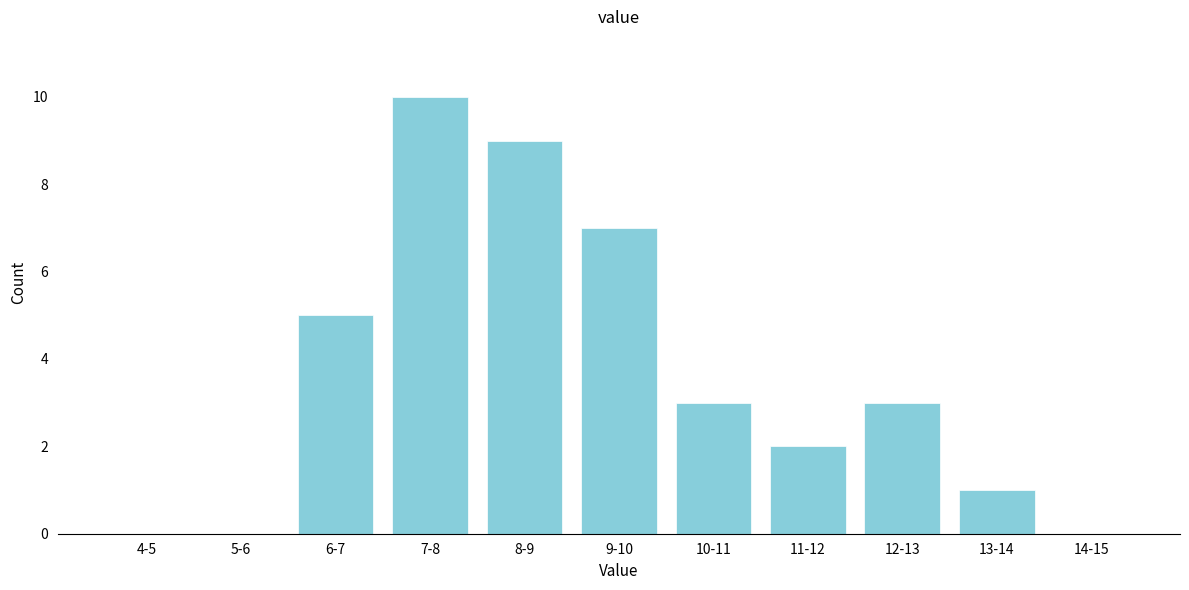

Reading left to right, what are all the values shown in this chart?

4-5=0	5-6=0	6-7=5	7-8=10	8-9=9	9-10=7	10-11=3	11-12=2	12-13=3	13-14=1	14-15=0